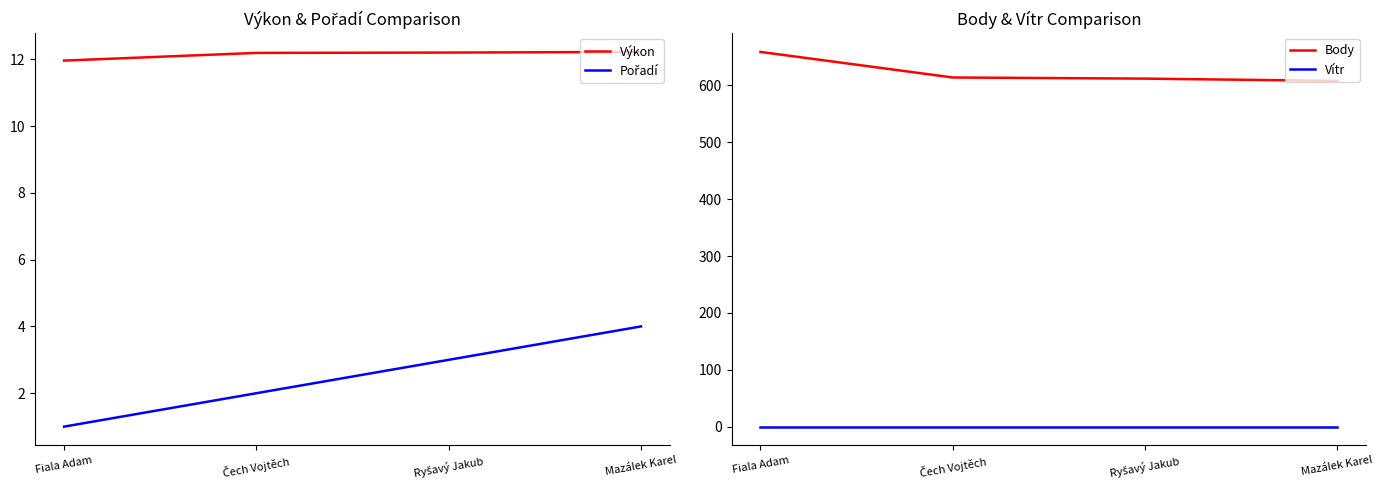

Where is Vítr nearest to the value 0?

Fiala Adam